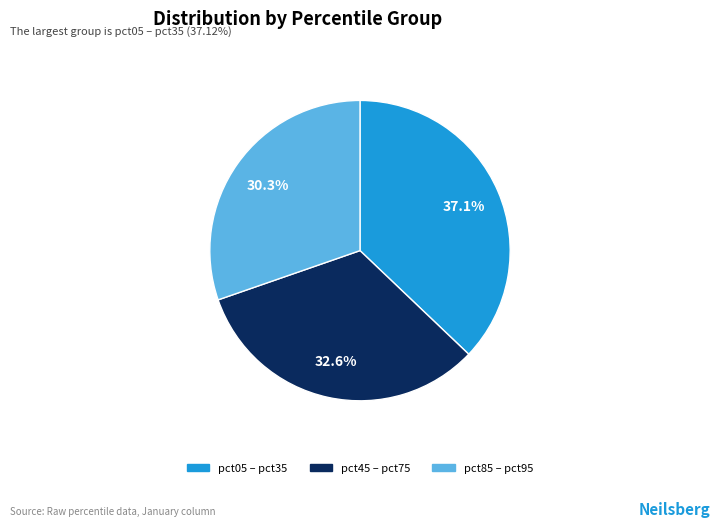

Is there any slice that represents more than half of the pie?

No